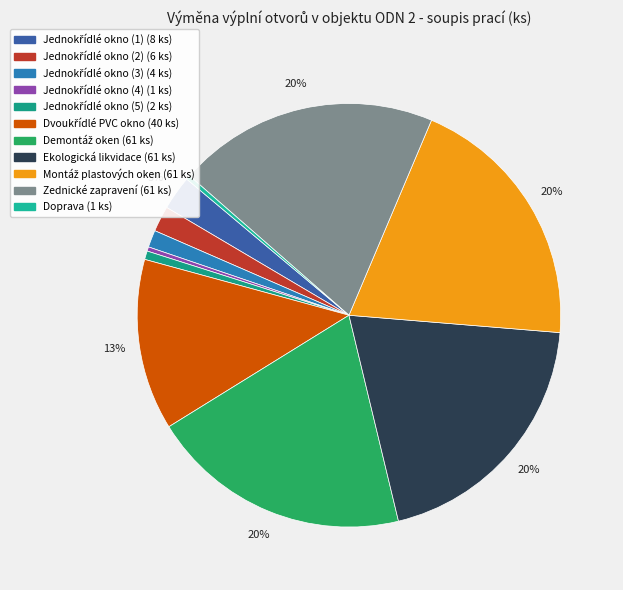

How many segments does this pie chart have?

11